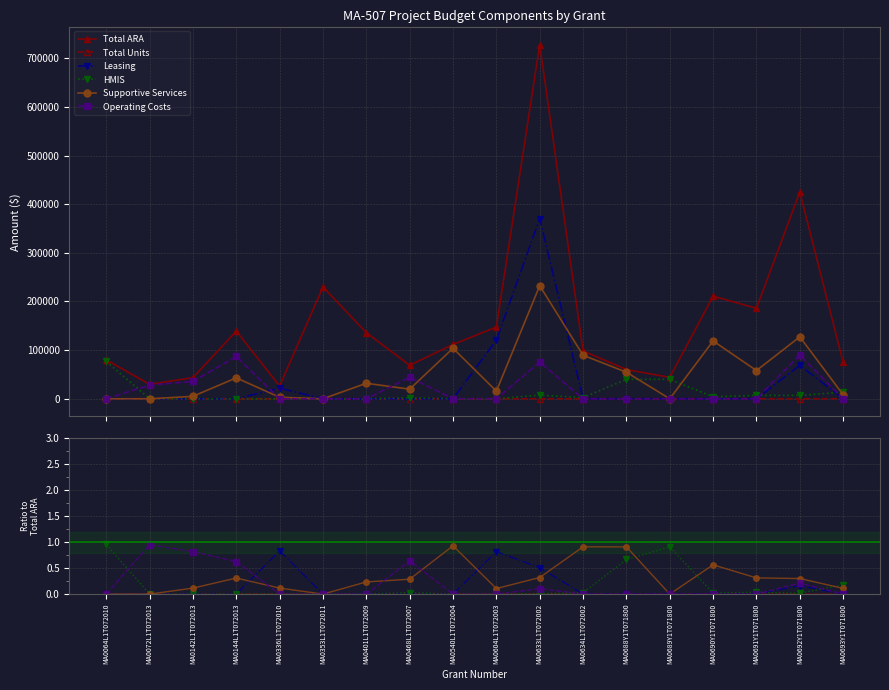

What is the maximum value for Total ARA?

727836.0